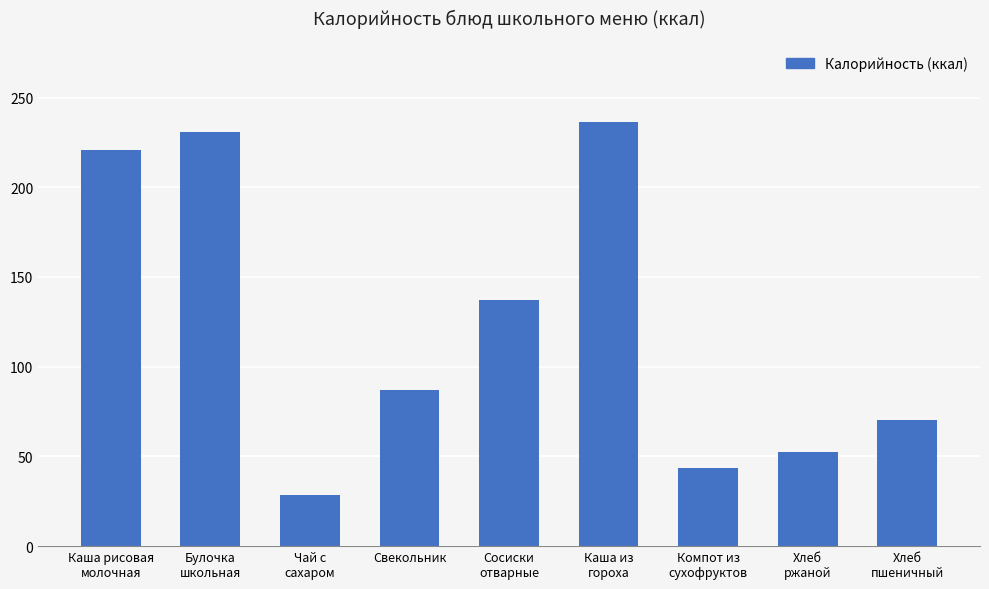

Are the bars horizontal?

No